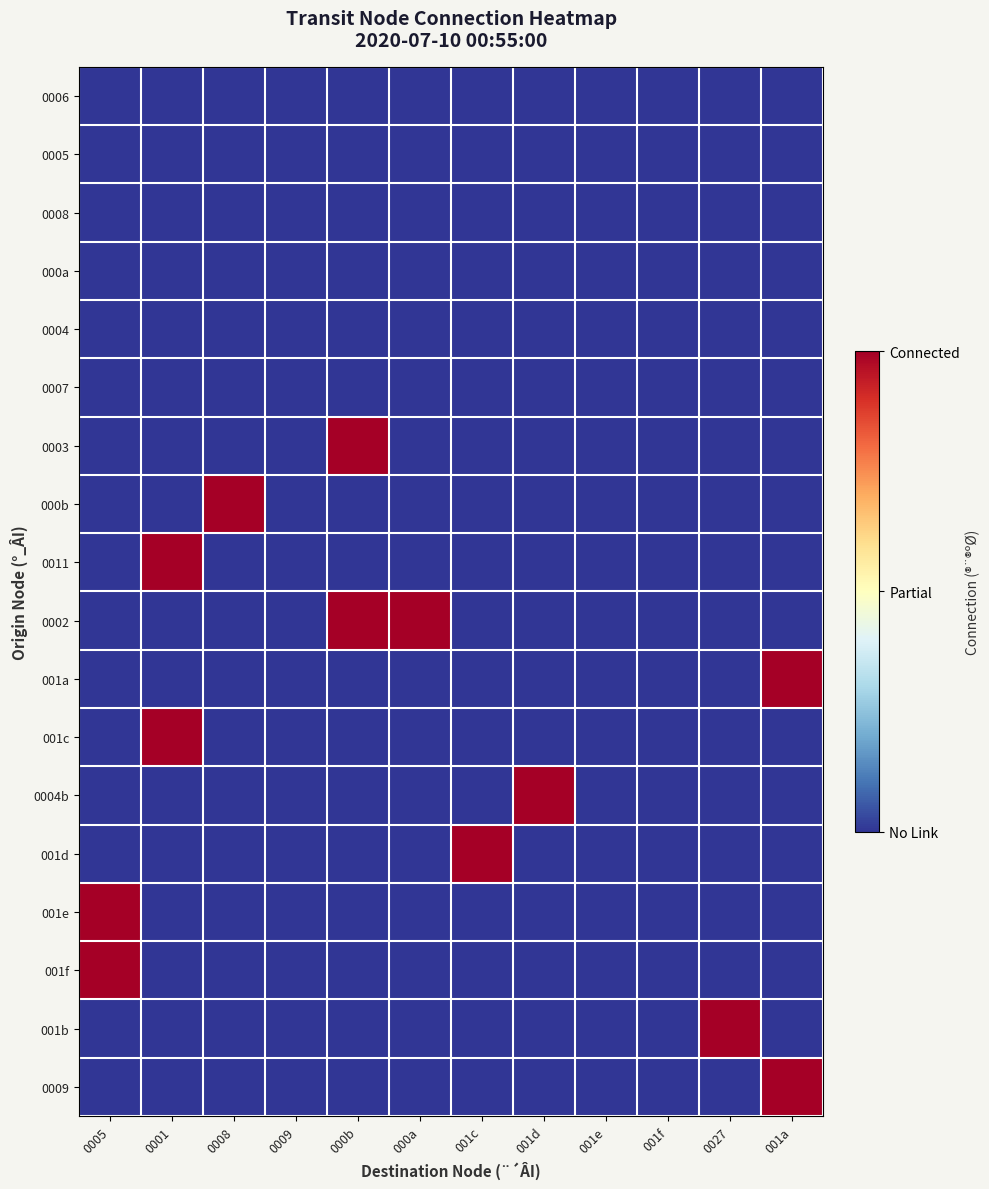

Which label corresponds to the largest value in the chart?

000b